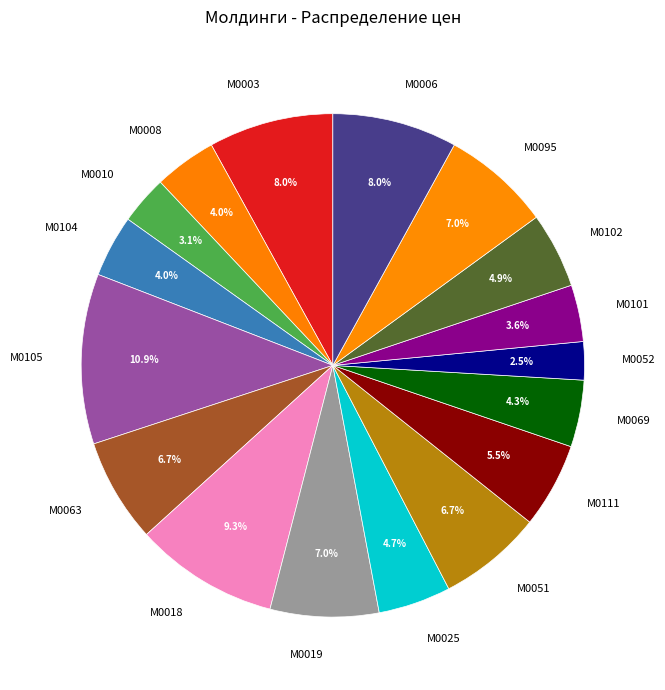

What percentage is the М0095 slice, to the nearest percent?

7%